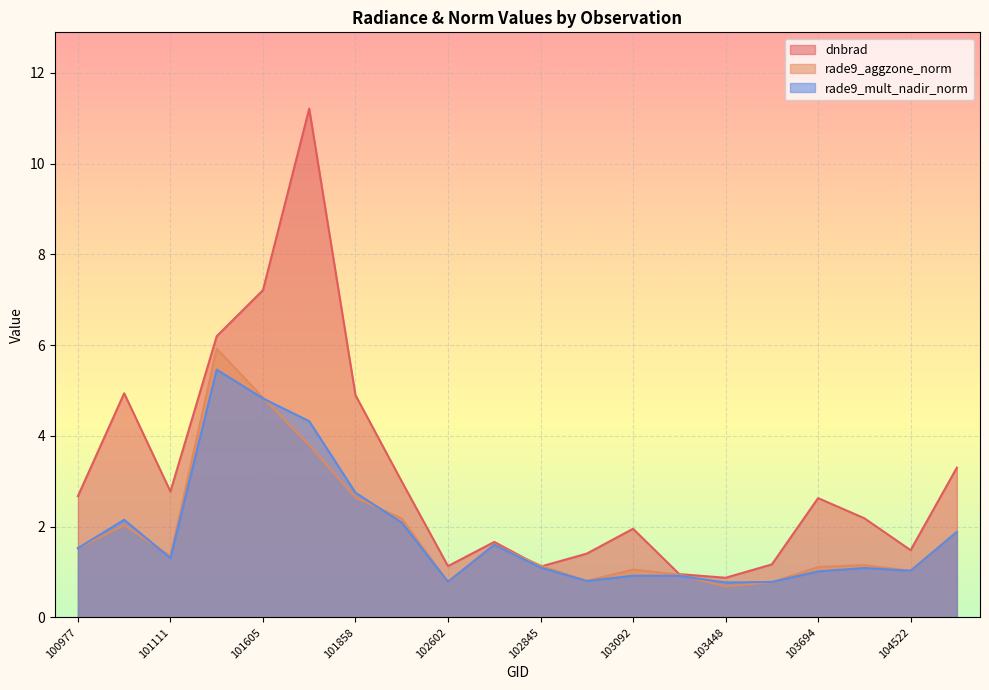

How many values in the rade9_mult_nadir_norm series are below 1?

6